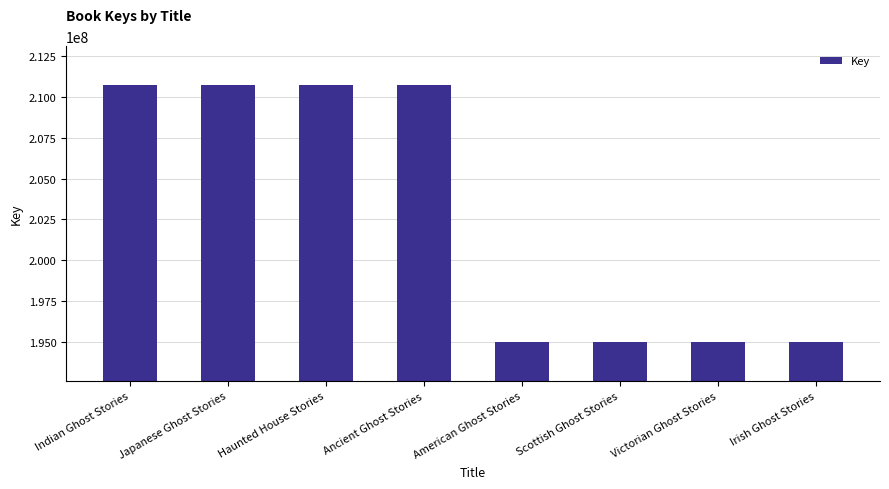

What is the difference between the second highest and minimum values?

15794476